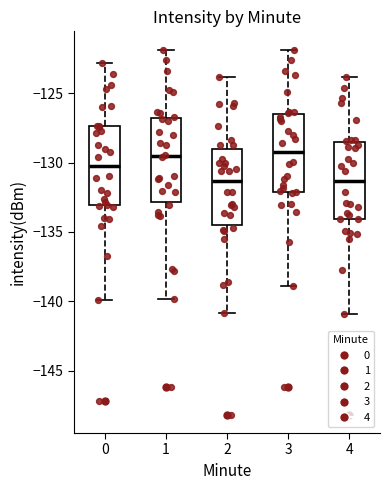

Reading left to right, transcribe this box plot: for each box, give where its median line is, the range the box spans, and where its two whiskers end, as read against the y-axis. The values are not printed on the chart, so give them approximately, as read against the axis.

0: median -130.5, box -133.0 to -127.5, whiskers -140.0 to -123.0
1: median -129.5, box -133.0 to -127.0, whiskers -140.0 to -122.0
2: median -131.5, box -134.5 to -129.0, whiskers -141.0 to -124.0
3: median -129.5, box -132.0 to -126.5, whiskers -139.0 to -122.0
4: median -131.5, box -134.0 to -128.5, whiskers -141.0 to -124.0